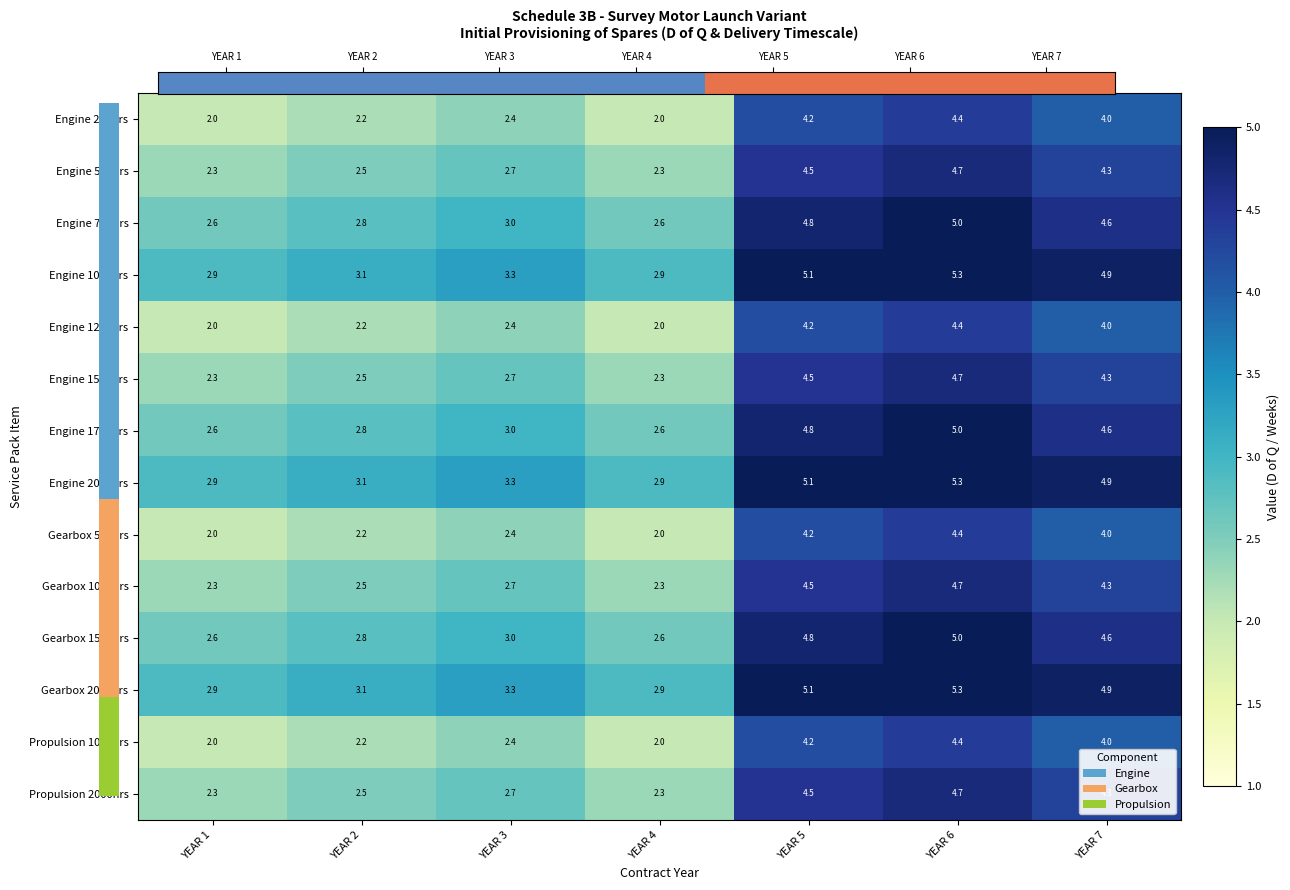

Is it true that Engine 1000hrs equals 3.3 at YEAR 3?

True